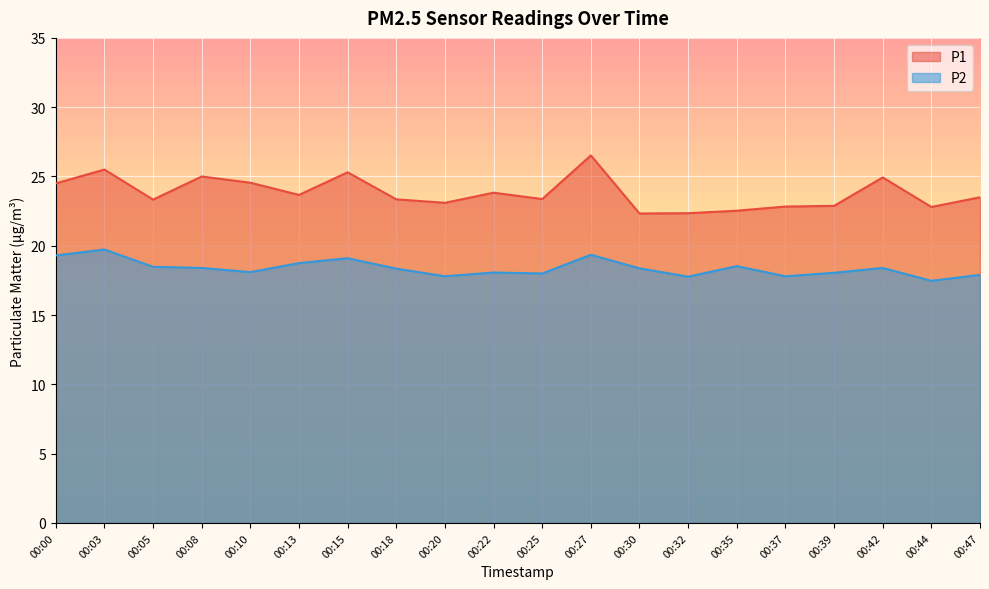

At which label does P2 reach its minimum?

00:44